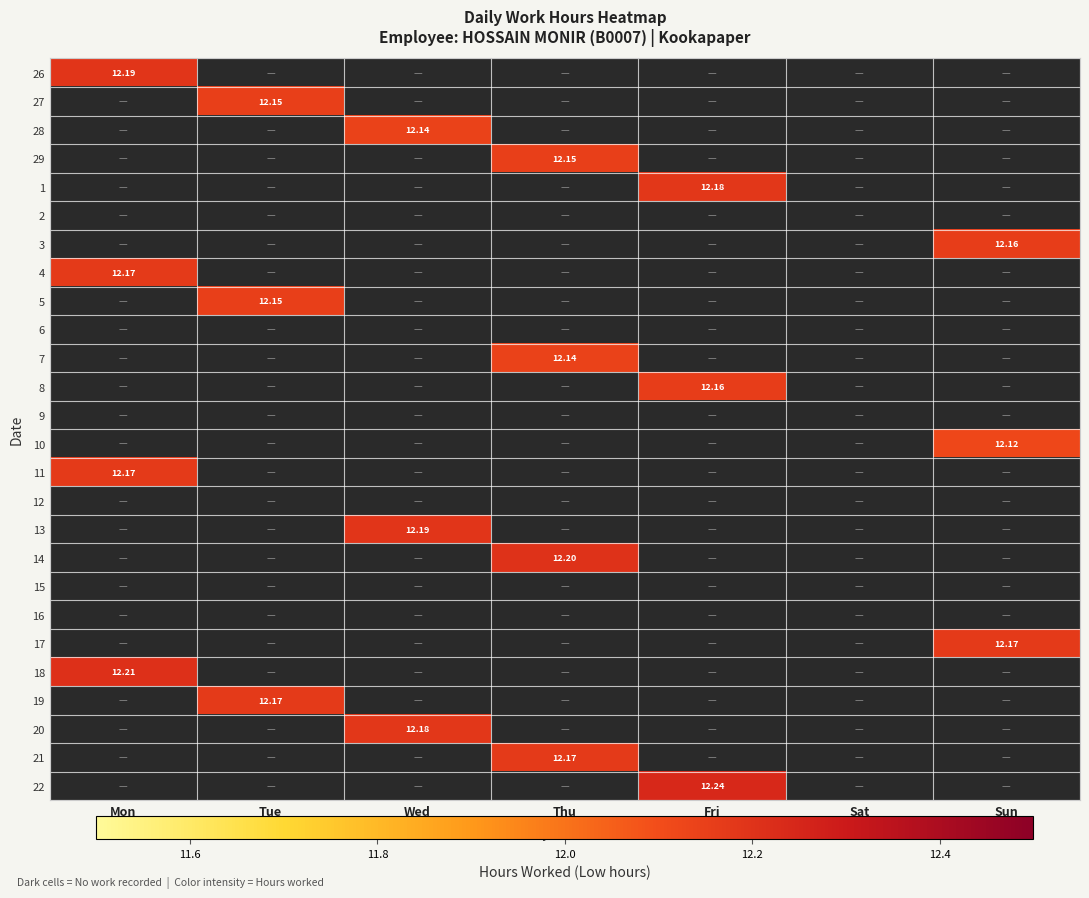

List the series in order of their peak value, lowest first.

2, 6, 9, 12, 15, 16, 10, 28, 7, 27, 29, 5, 3, 8, 4, 11, 17, 19, 21, 1, 20, 26, 13, 14, 18, 22